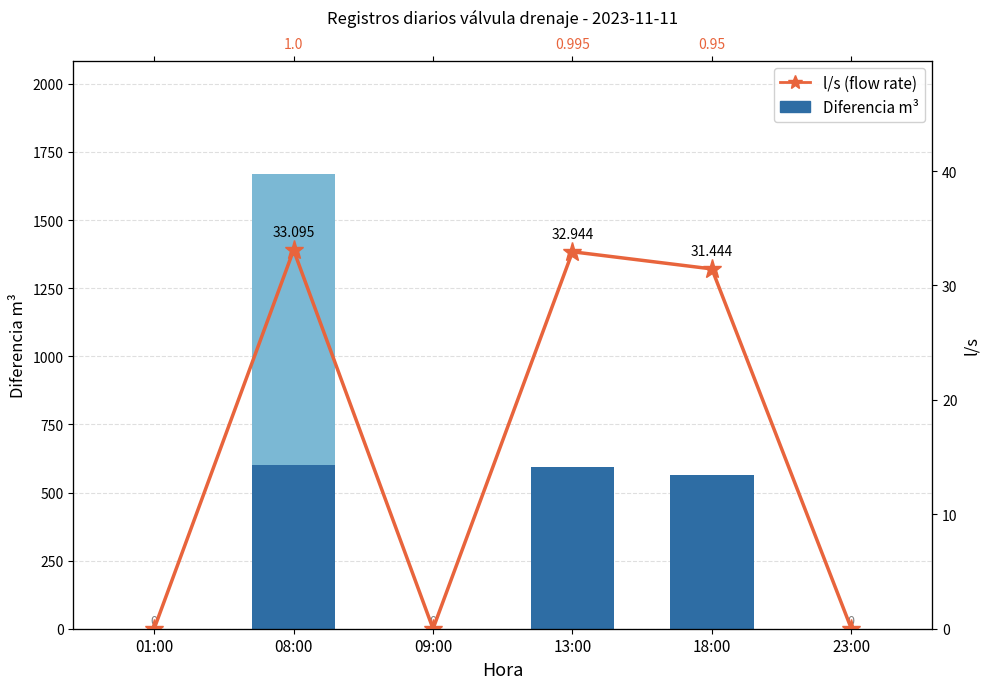

Is the value of Diferencia m³ (base) at 23:00 greater than the value of l/s (flow rate) at 18:00?

No